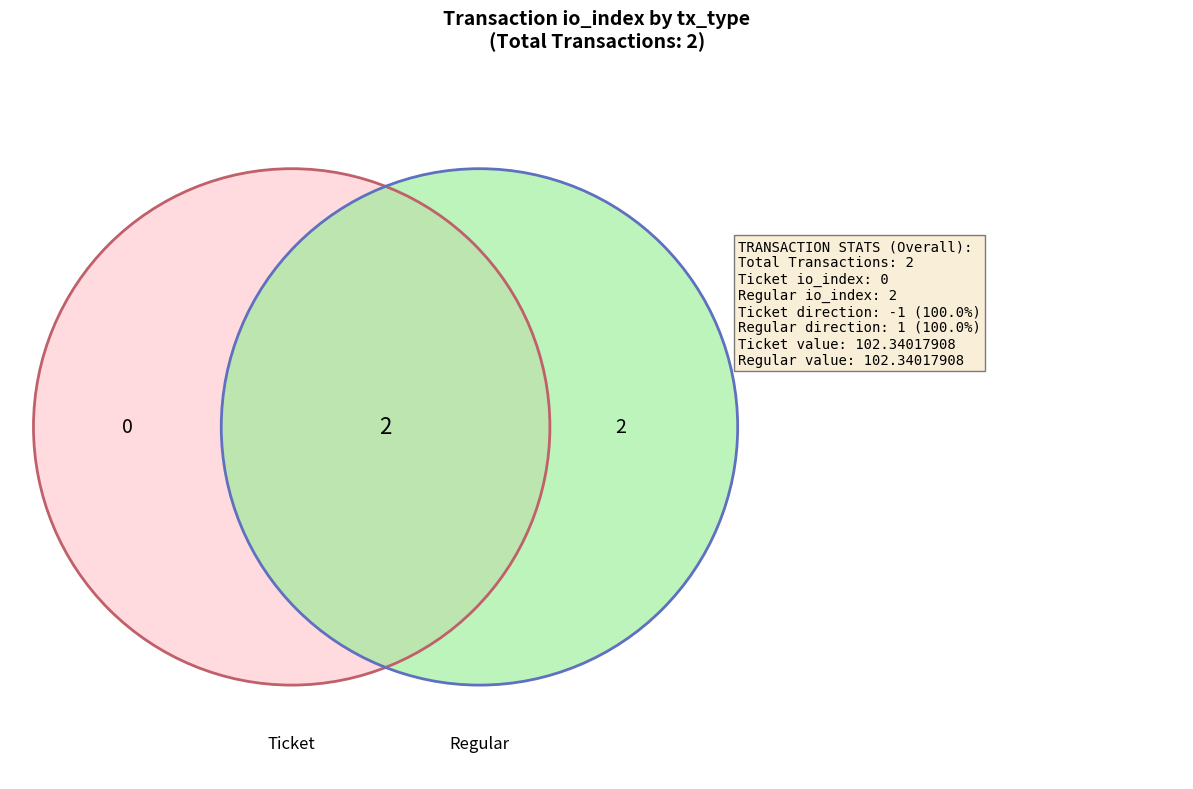

Which slice represents more than half of the pie?

Regular